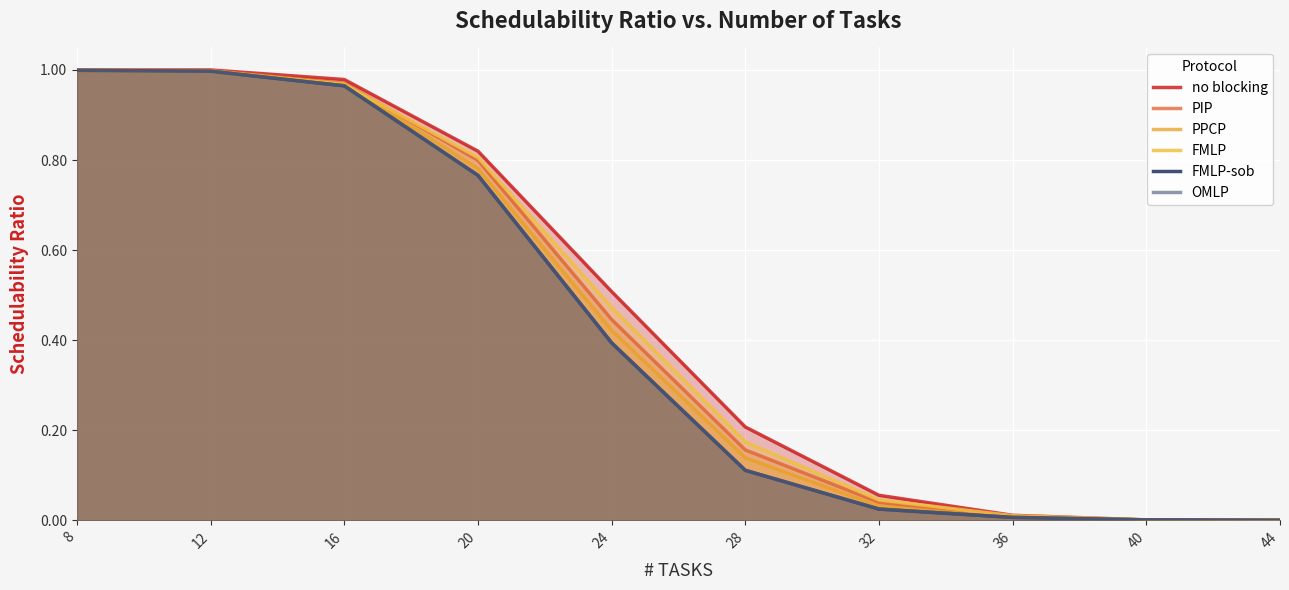

What is the value of the FMLP-sob point at the 2nd from the left?

1.0